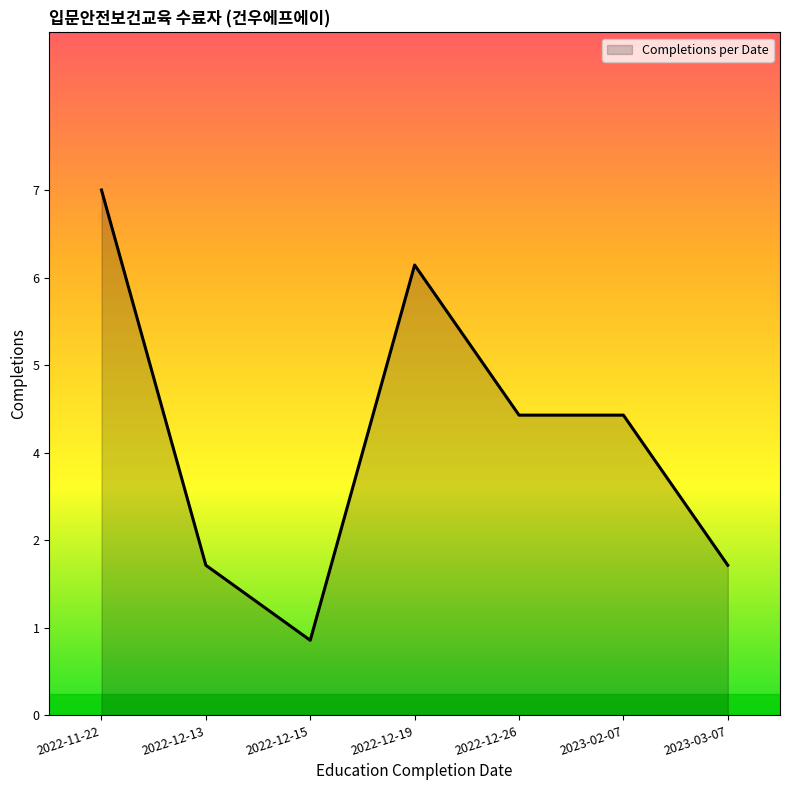

Does the chart display data point markers on the line(s)?

No